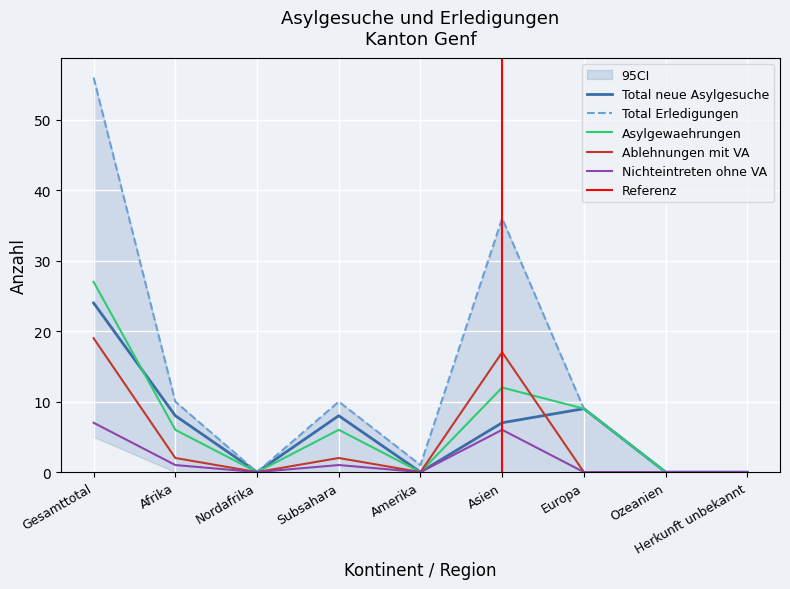

True or false: Total neue Asylgesuche has more than 1 interior local peaks.

True